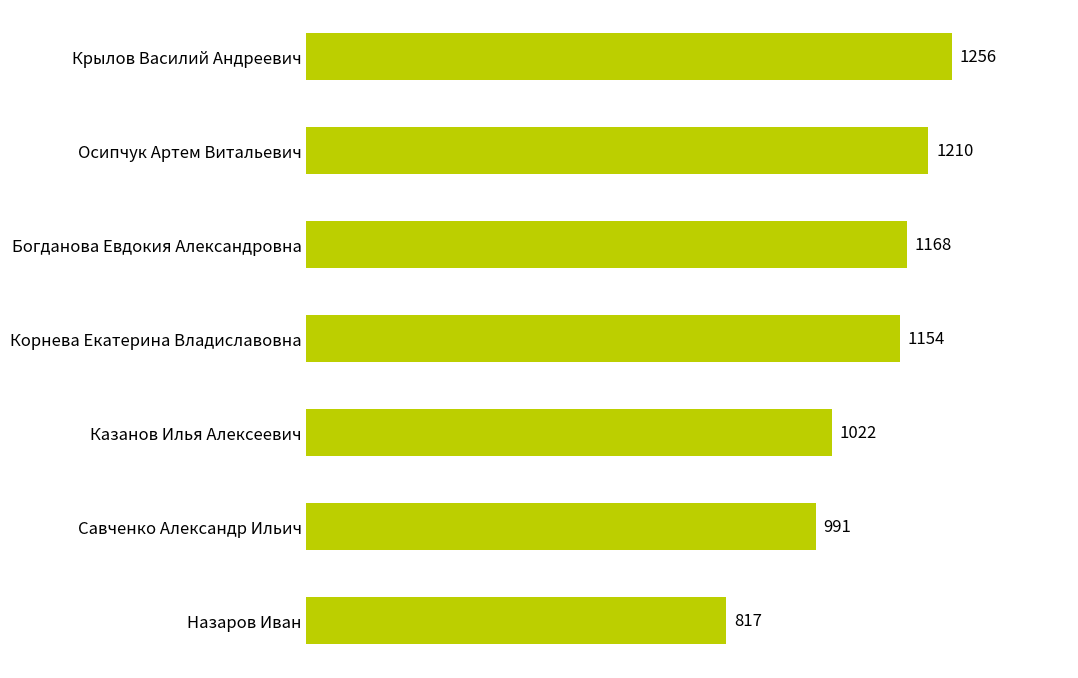

What is the change in value from Крылов Василий Андреевич to Корнева Екатерина Владиславовна?

-102